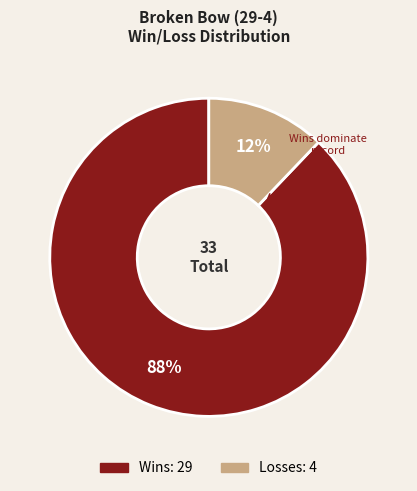

To the nearest percent, what is the difference between the largest and smallest slice percentages?

76%